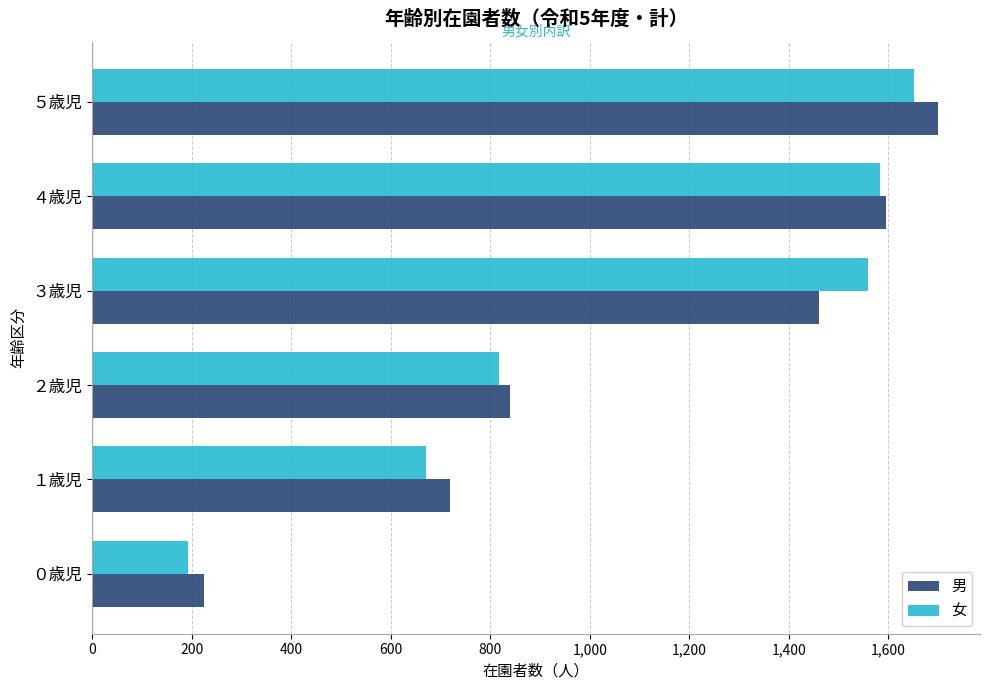

What is the lowest value of the 男 series?

225